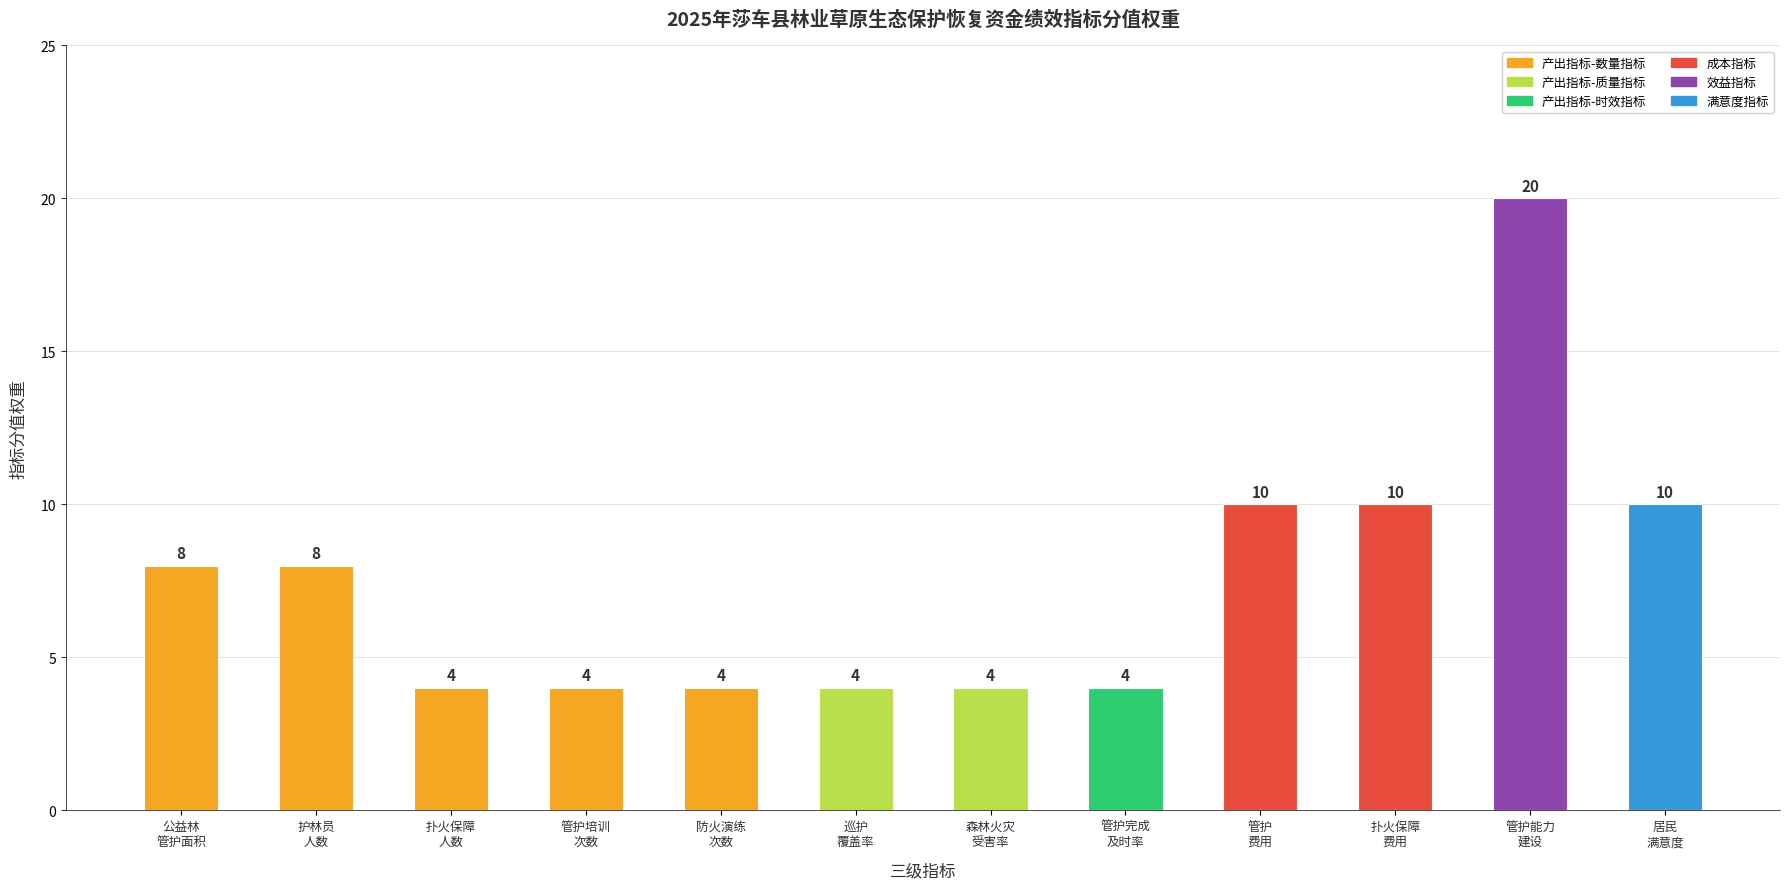

The chart shows a value of 8 at 护林员
人数. True or false?

True